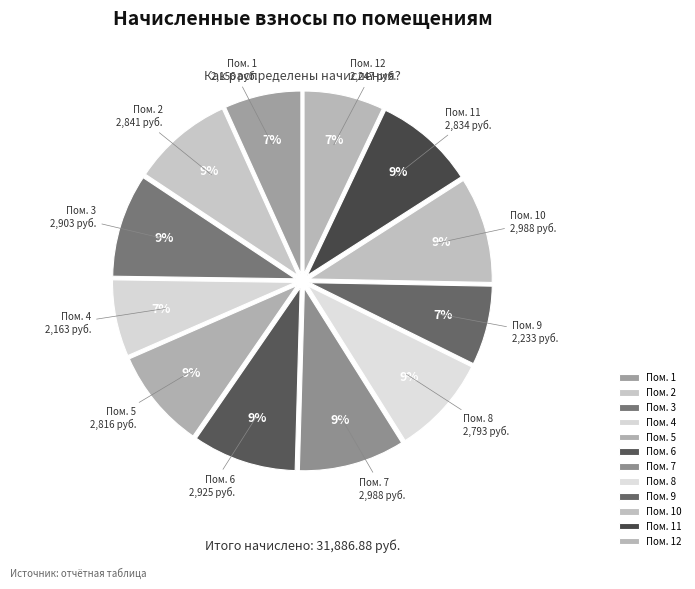

How many slices are in this pie chart?

12